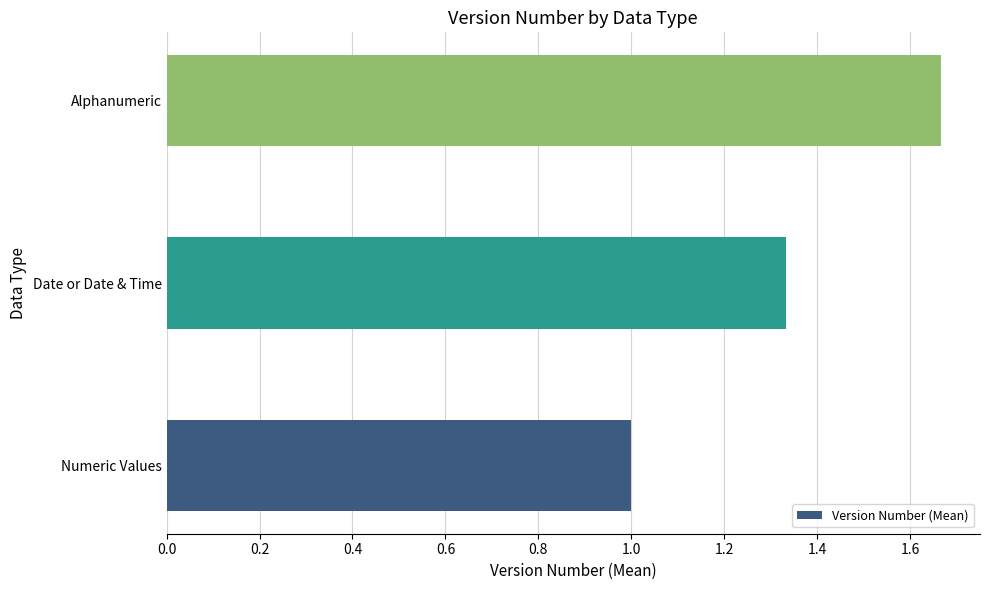

The chart shows a value of 2.5 at Alphanumeric. True or false?

False